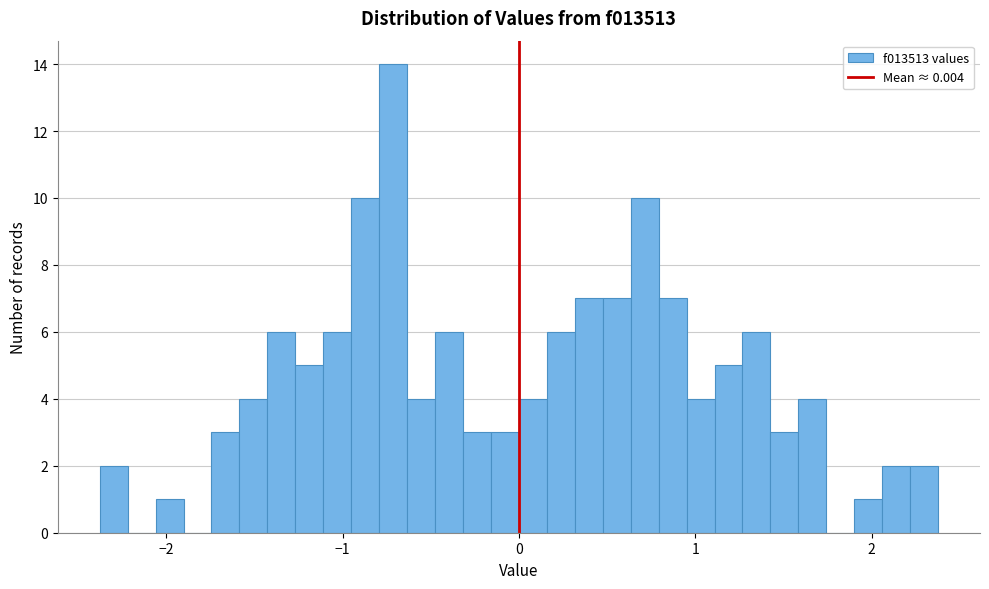

Read against the x-axis, roughly where is the centre of the tallest bar?

-0.7